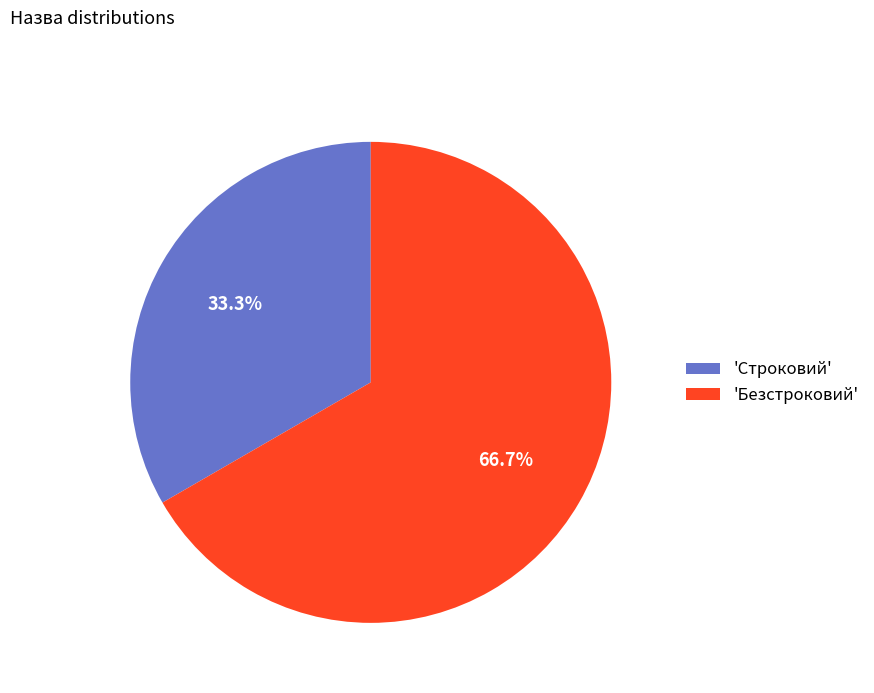

What is the ratio of the value at 'Строковий' to the value at 'Безстроковий'?

0.5